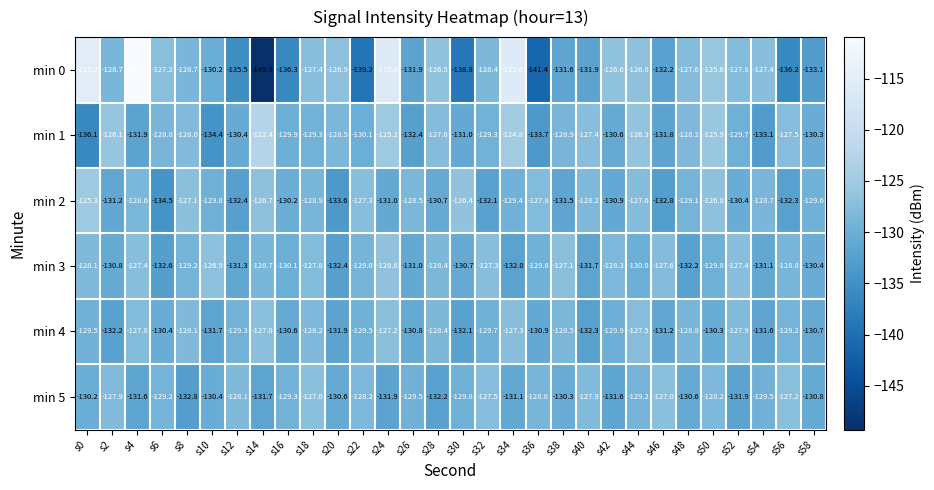

What is the total value across all series at s8?

-773.9